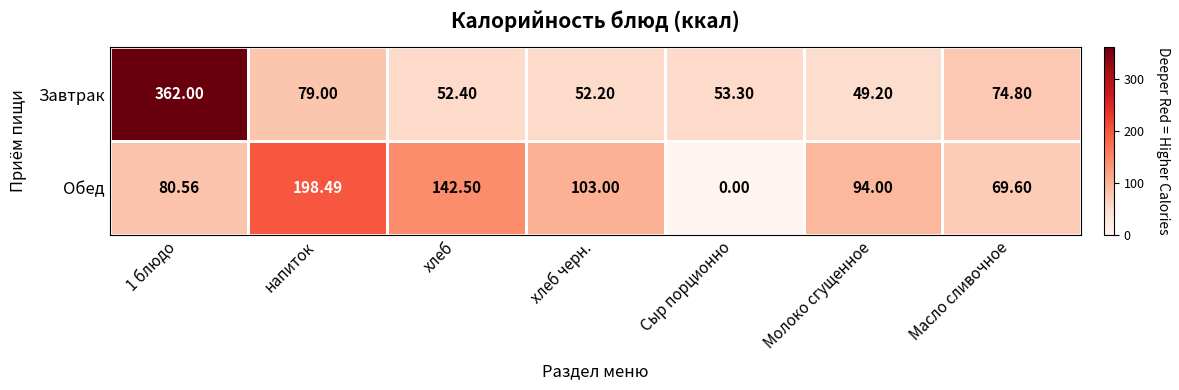

Which series has the largest range (max minus min)?

Завтрак